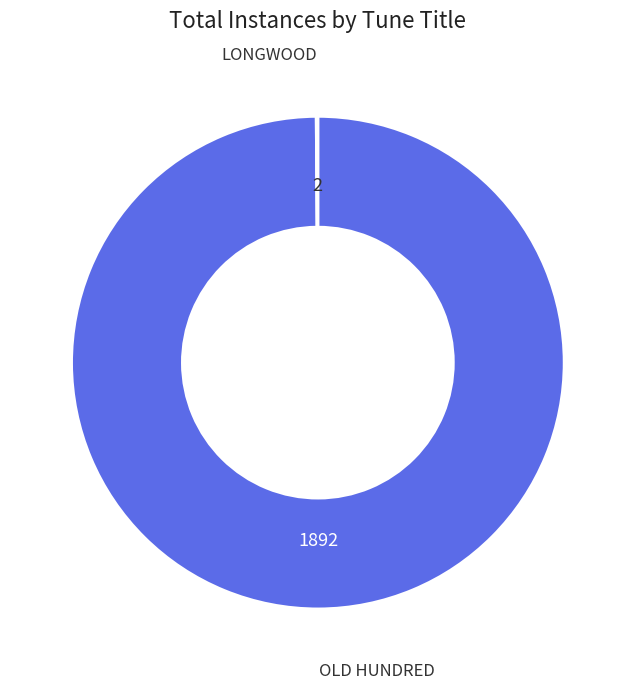

Is there a majority slice in this chart?

Yes